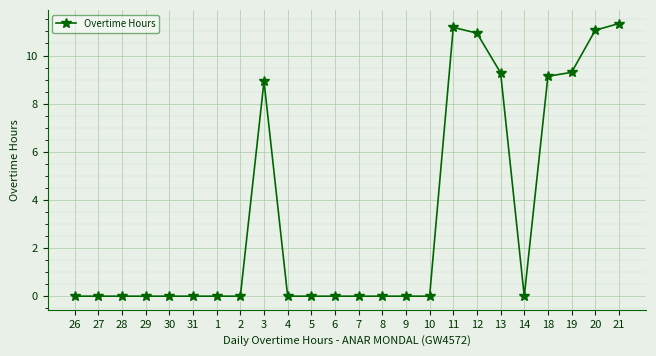

Reading right to left, list all the values displayed in this chart.

21=11.3	20=11.1	19=9.3	18=9.1	14=0.0	13=9.3	12=10.9	11=11.2	10=0.0	9=0.0	8=0.0	7=0.0	6=0.0	5=0.0	4=0.0	3=8.9	2=0.0	1=0.0	31=0.0	30=0.0	29=0.0	28=0.0	27=0.0	26=0.0